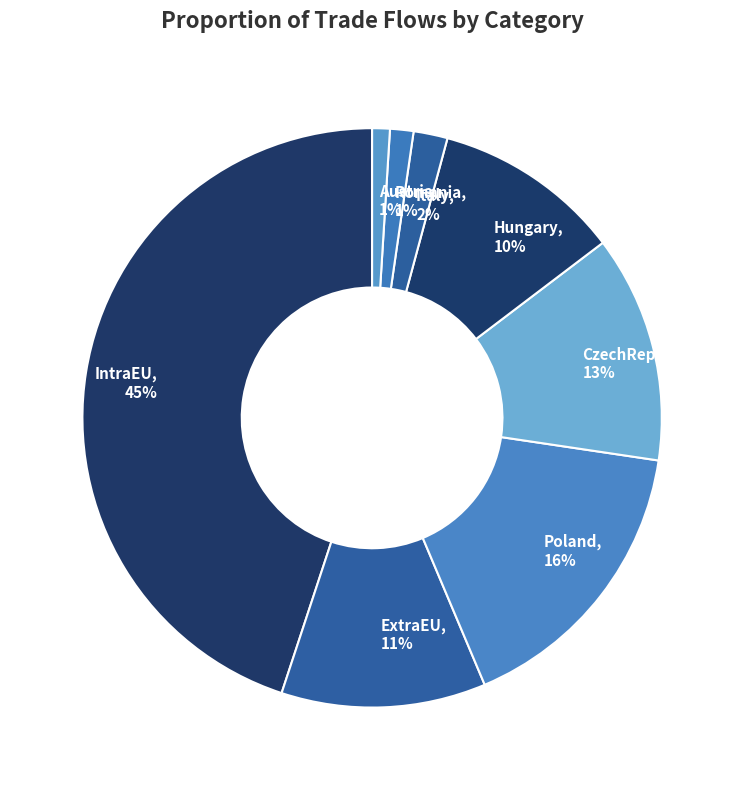

Which has a higher value, Poland, 16% or Hungary, 10%?

Poland, 16%